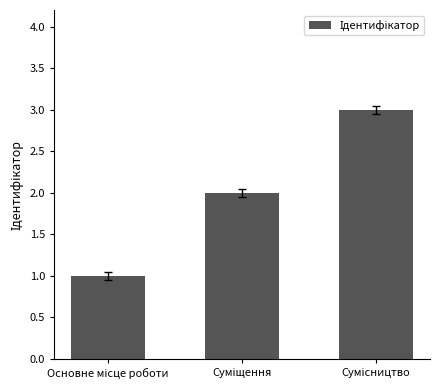

What is the sum of all values?

6